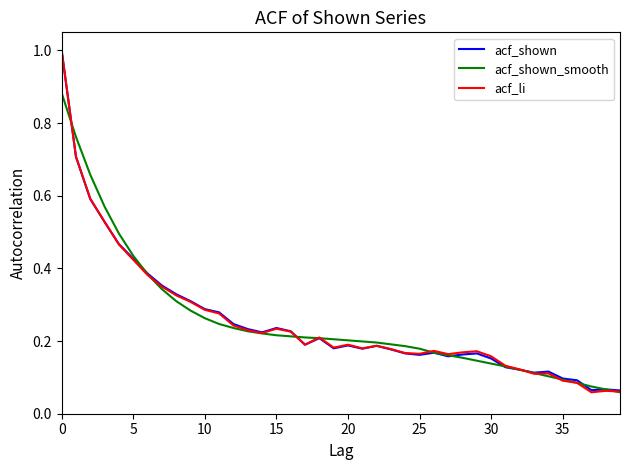

What is the highest value of the acf_li series?

1.0